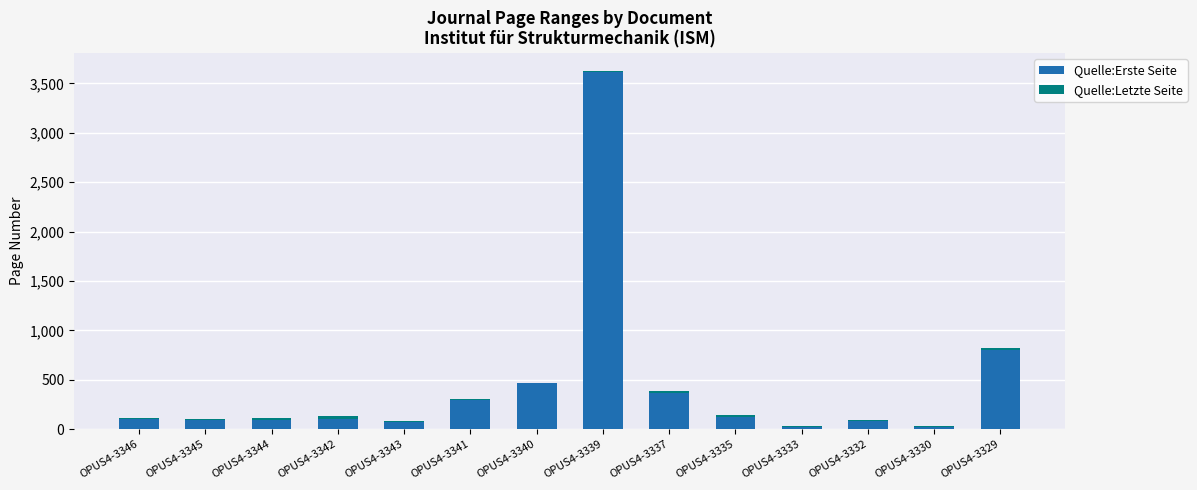

The Quelle:Erste Seite series shows 1192 at OPUS4-3339. True or false?

False